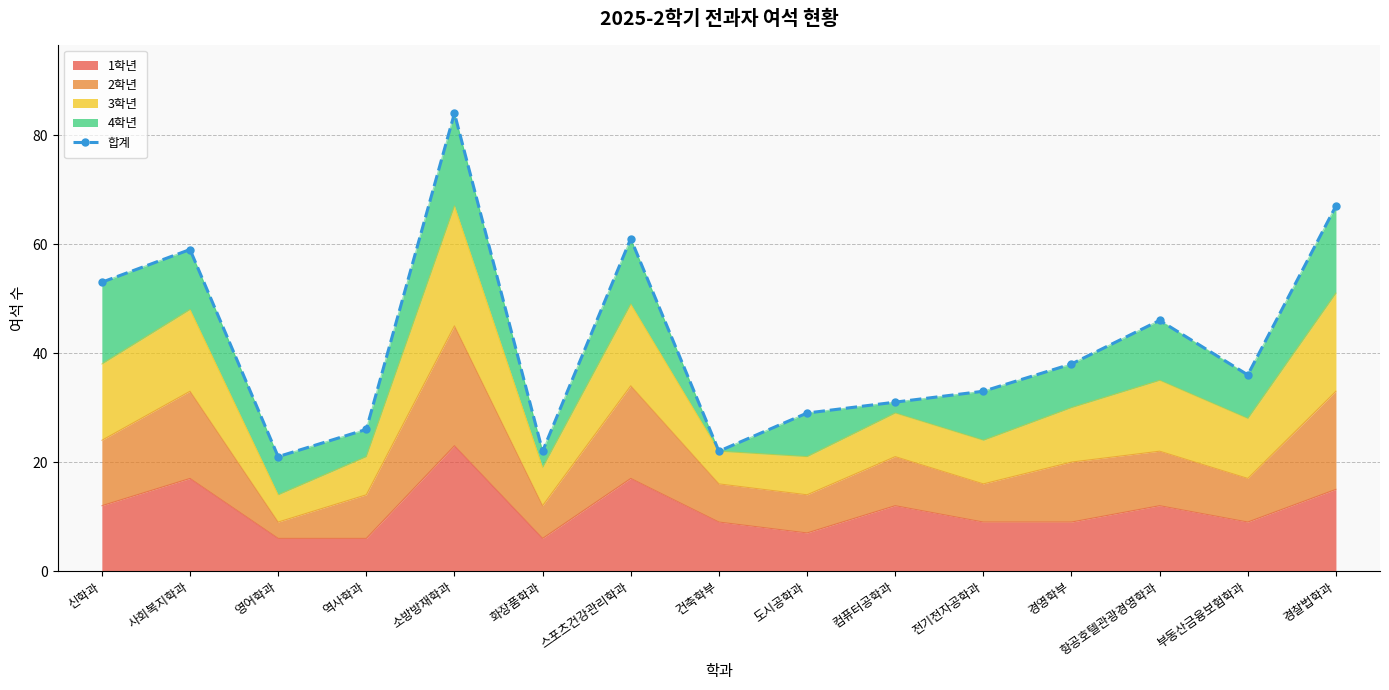

What is the sum of all values?

628